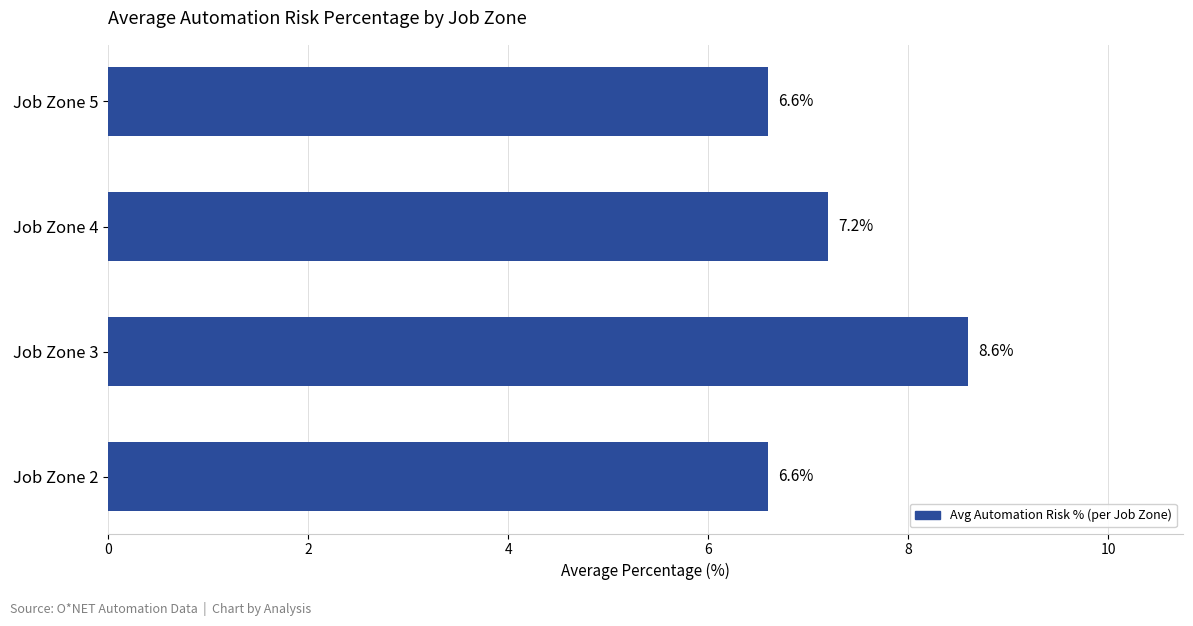

What is the minimum value shown in the chart?

6.6